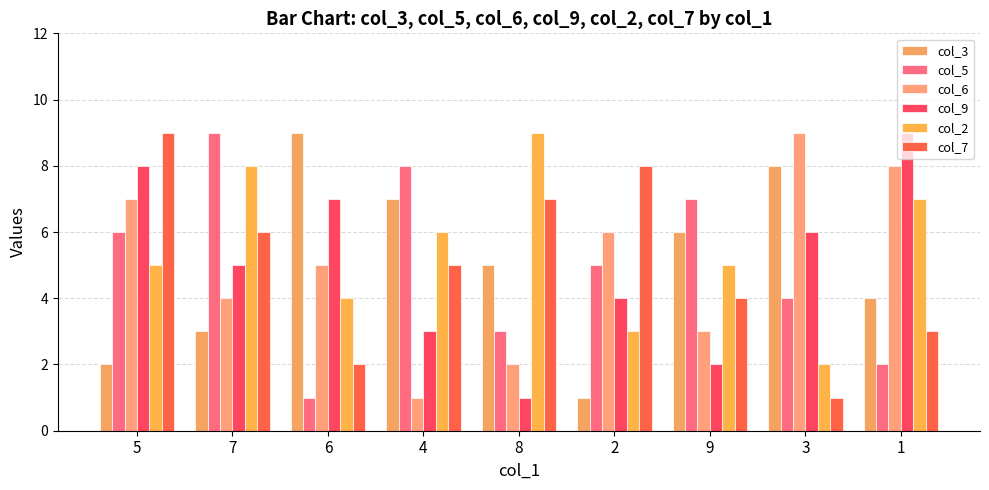

What is the label of the 6th bar from the right?

4